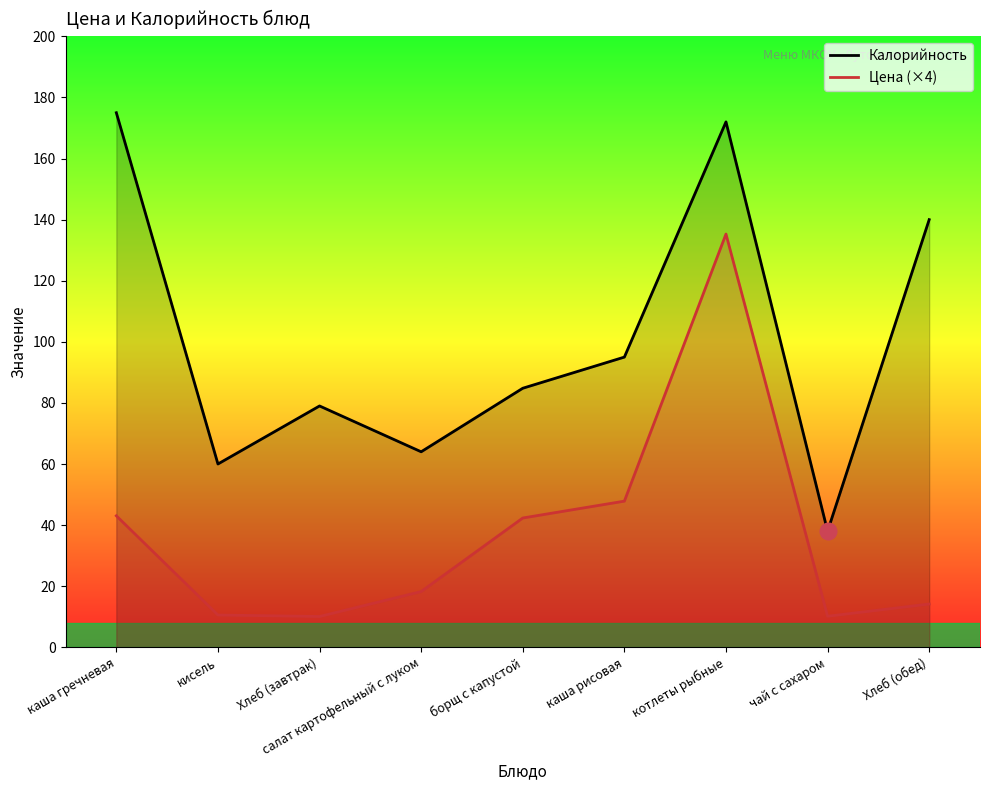

Reading left to right, transcribe all the data shown in this chart.

Цена: 43.0	10.6	10.1	18.2	42.3	47.8	135.3	10.2	14.2
Калорийность: 175.0	60.0	79.0	64.0	84.8	95.0	172.0	38.0	140.0